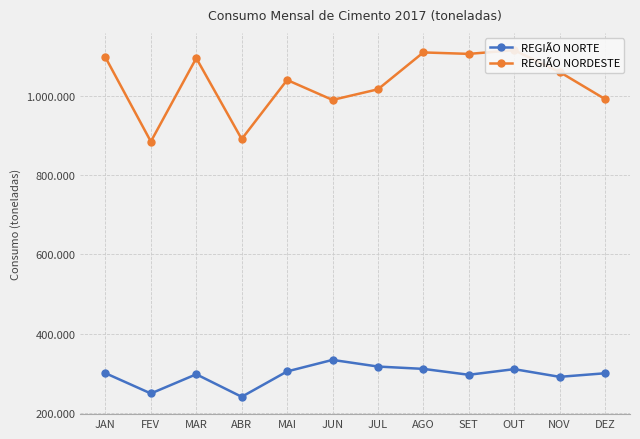

The value of REGIÃO NORDESTE at AGO is 239718. True or false?

False